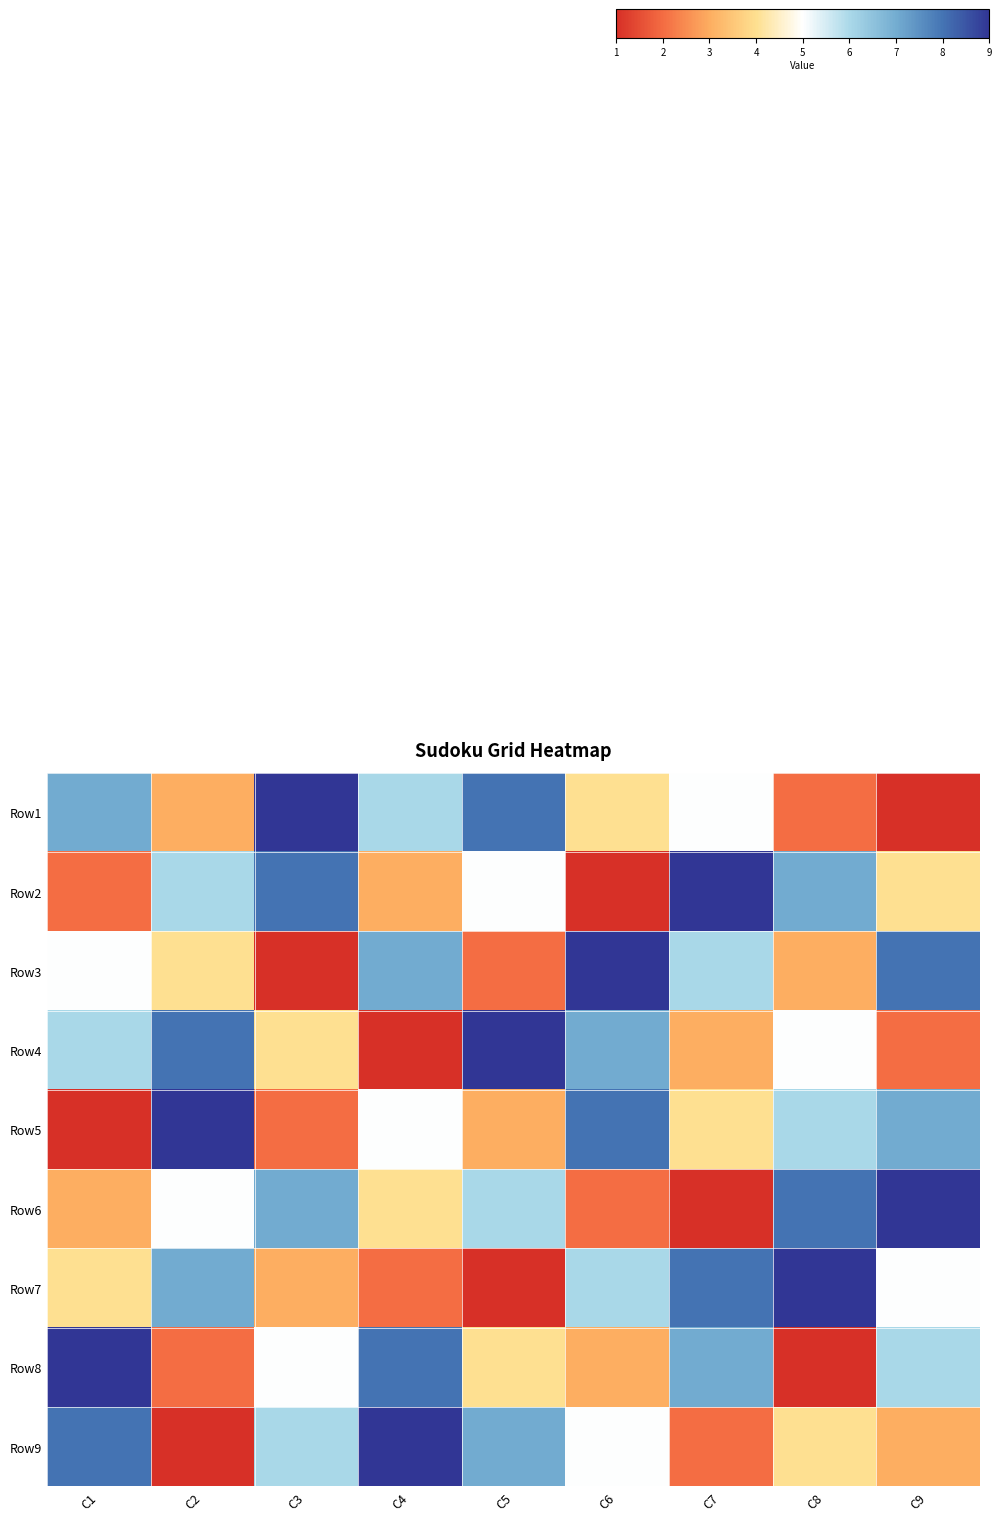

At which category is the sum across all series the highest?

C1